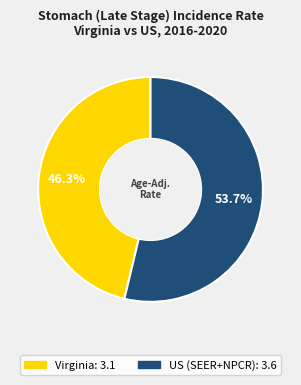

True or false: Virginia accounts for 63% of the total.

False